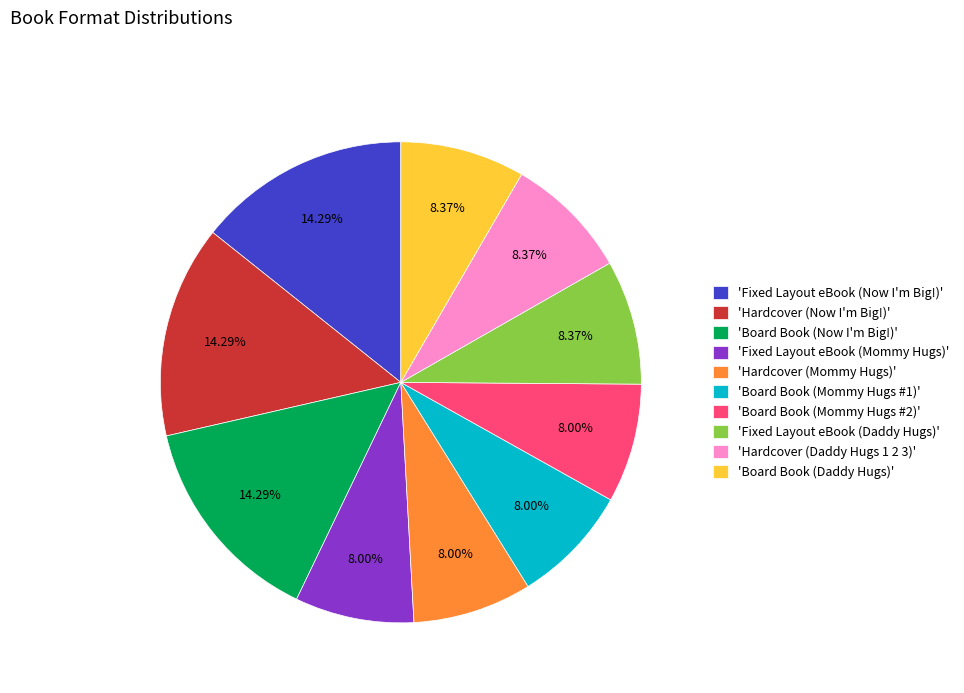

Count the number of slices in the pie.

10